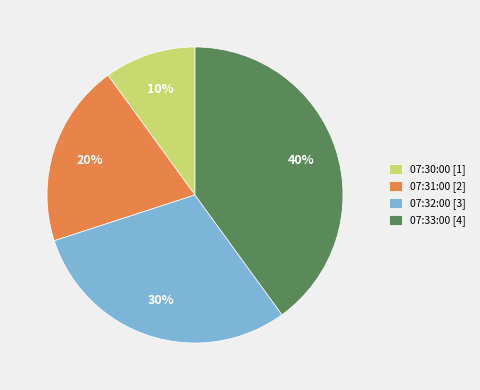

Does 07:30:00 represent more than half of the total?

No